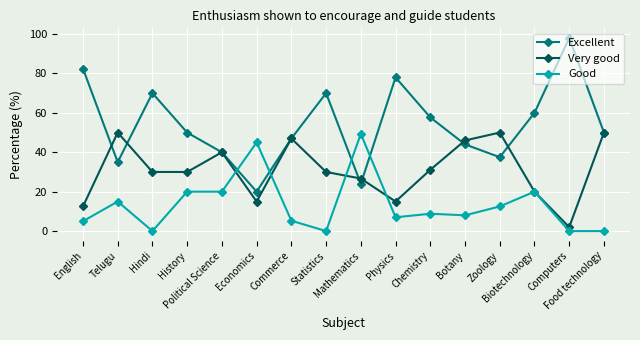

How many times do Excellent and Good cross each other?

4